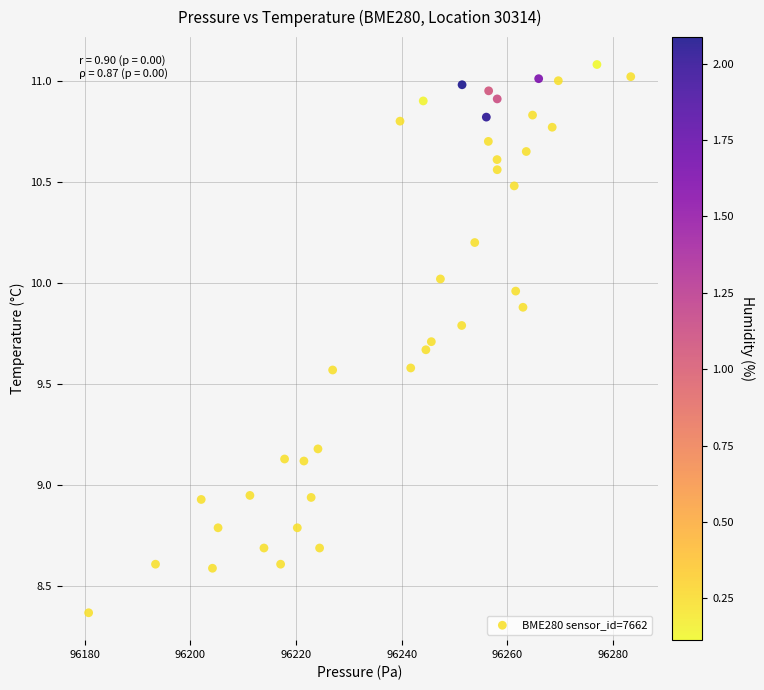

What is the range of X values (max minus min)?

102.6